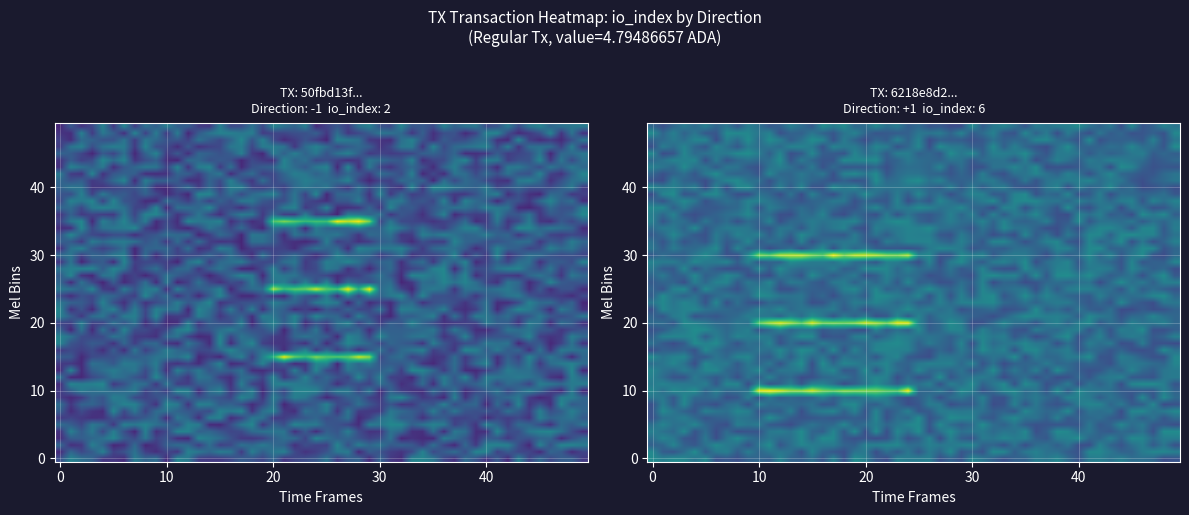

Reading left to right, transcribe all the data shown in this chart.

50fbd13ffbbfe62e7dc082d027ffc8574e8cc5c: direction=-1.0	io_index=2.0	valid_mainchain=1.0	value=4.8
6218e8d2c68682edfeb635e81ee43d787b77ccb: direction=1.0	io_index=6.0	valid_mainchain=1.0	value=4.8